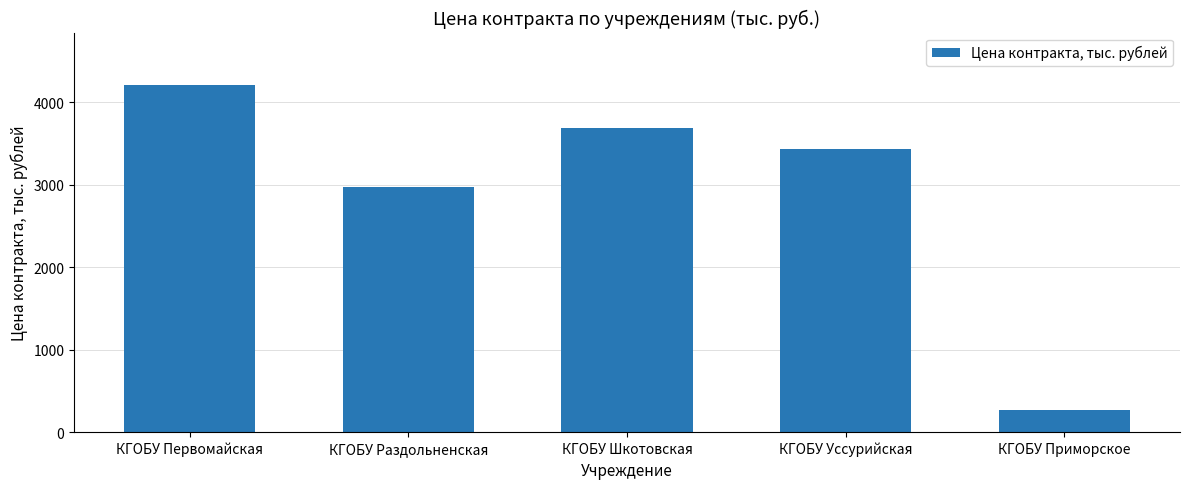

What is the average value?

2914.3